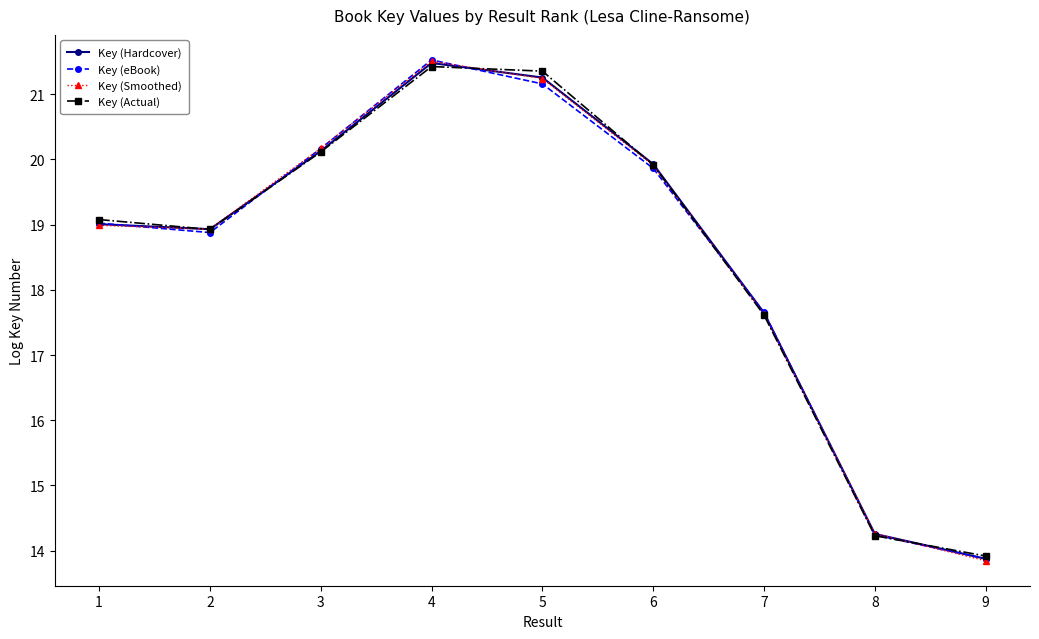

At which label is Key (eBook) closest to 17?

7